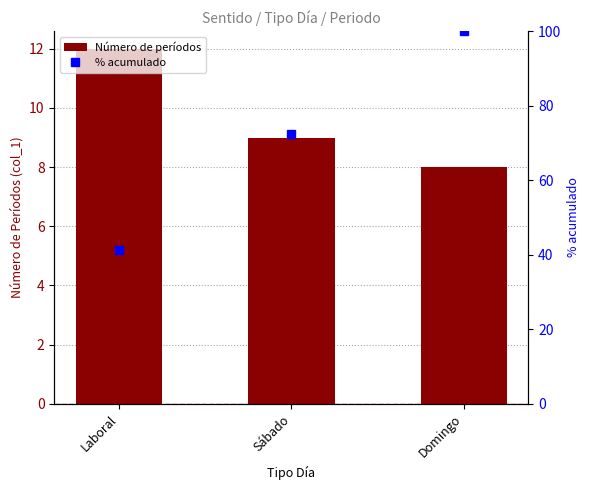

What is the difference between the maximum and second lowest values in the Número de períodos series?

3